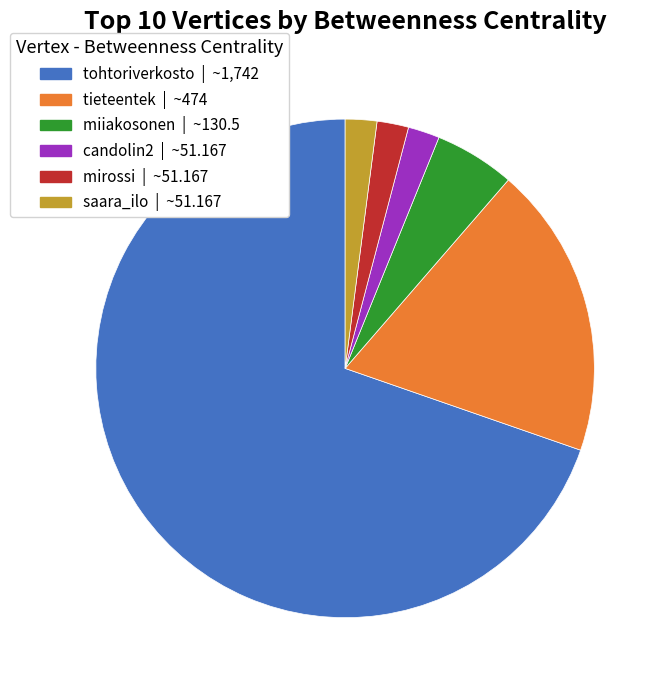

True or false: candolin2 accounts for 15% of the total.

False